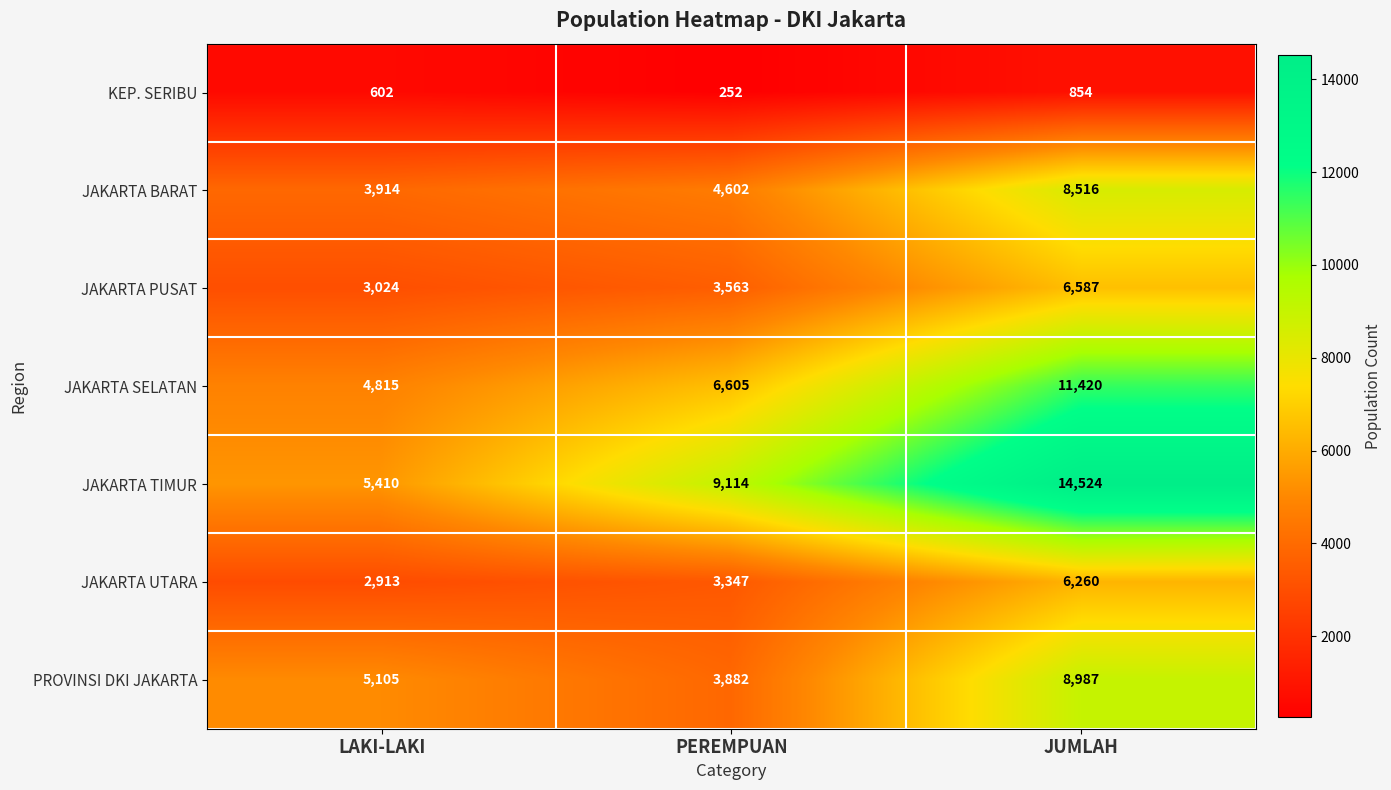

Between LAKI-LAKI and JUMLAH, which series saw the biggest shift?

JAKARTA TIMUR